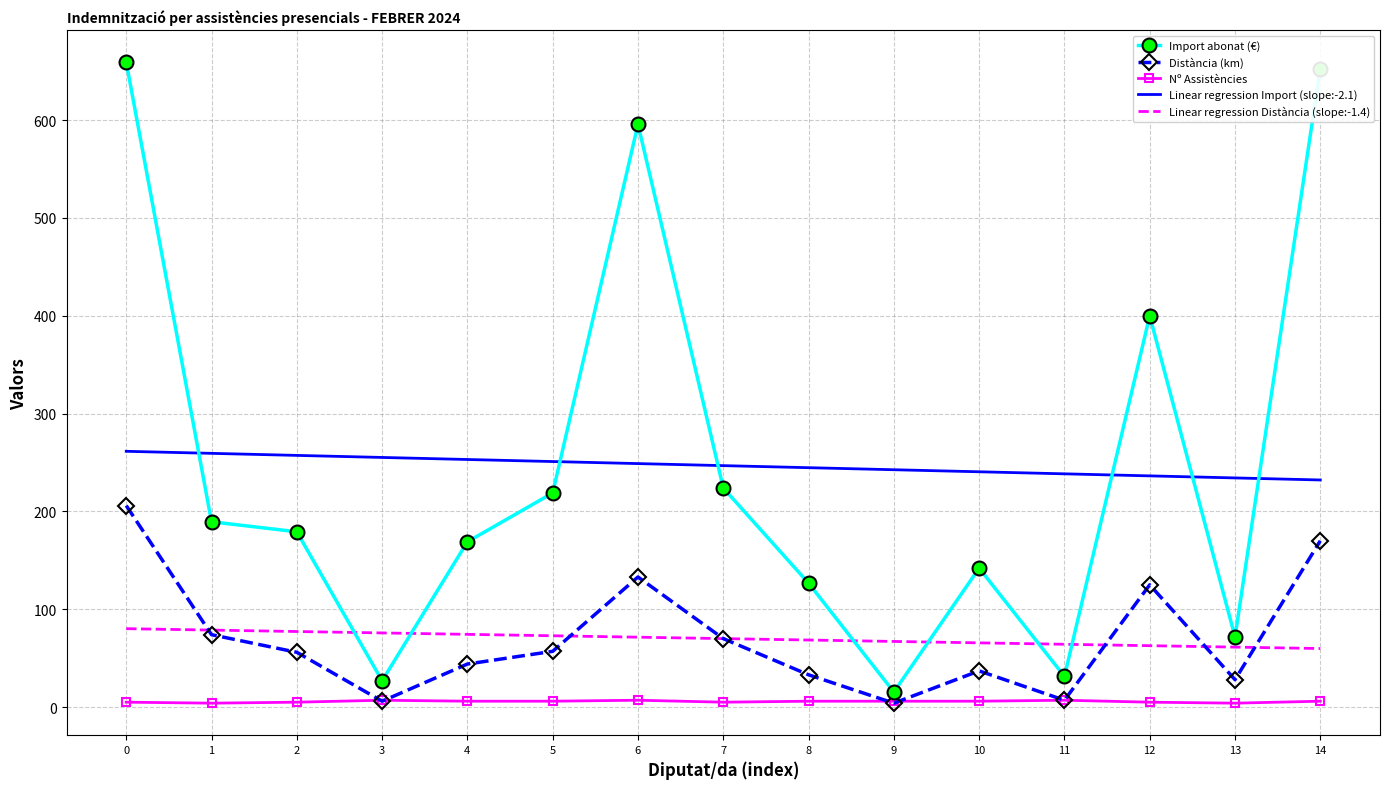

List the series in order of their peak value, highest first.

Import abonat (€), Distància, Nº Assistències